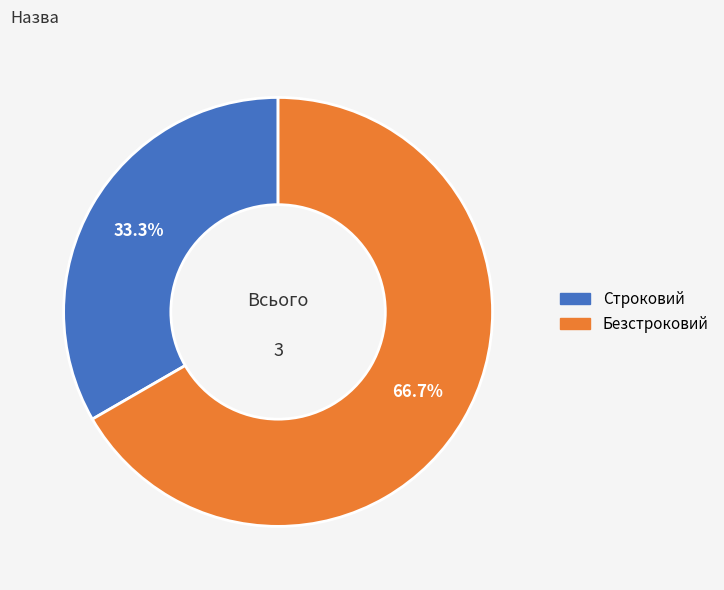

To the nearest percent, what portion does Безстроковий represent?

67%